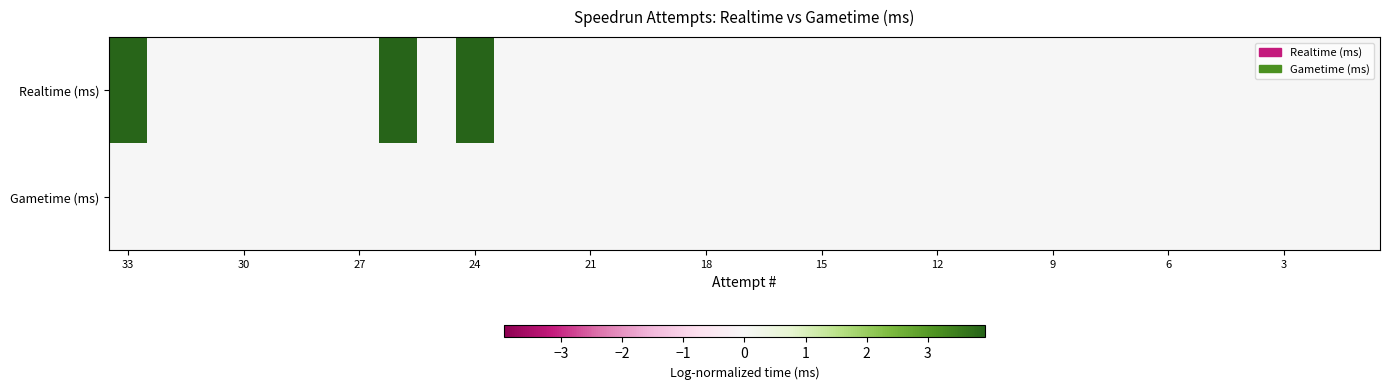

Rank the series by their average value, from highest to lowest.

Realtime (ms), Gametime (ms)